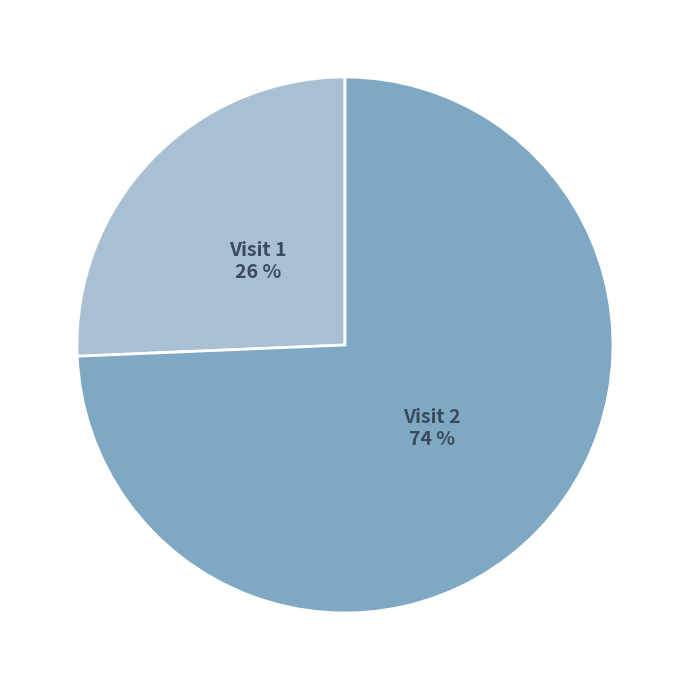

Is there a majority slice in this chart?

Yes